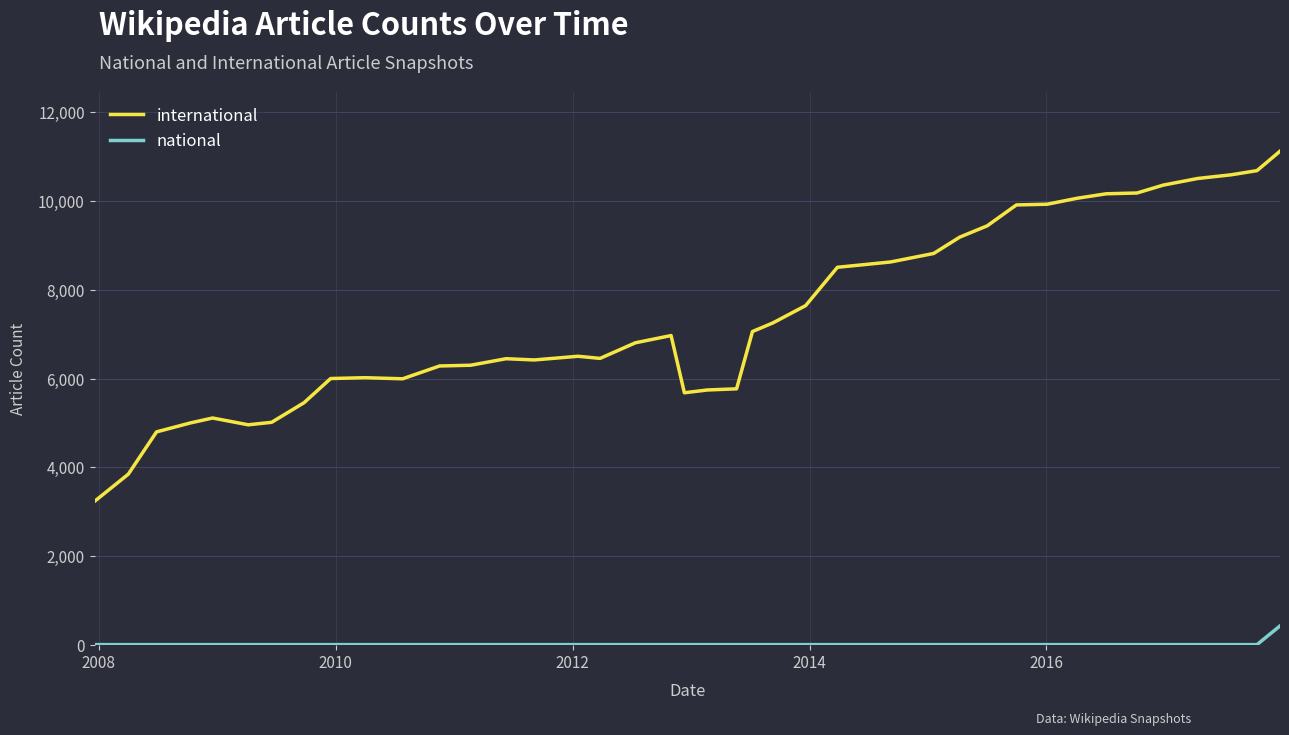

What is the smallest value displayed?

1